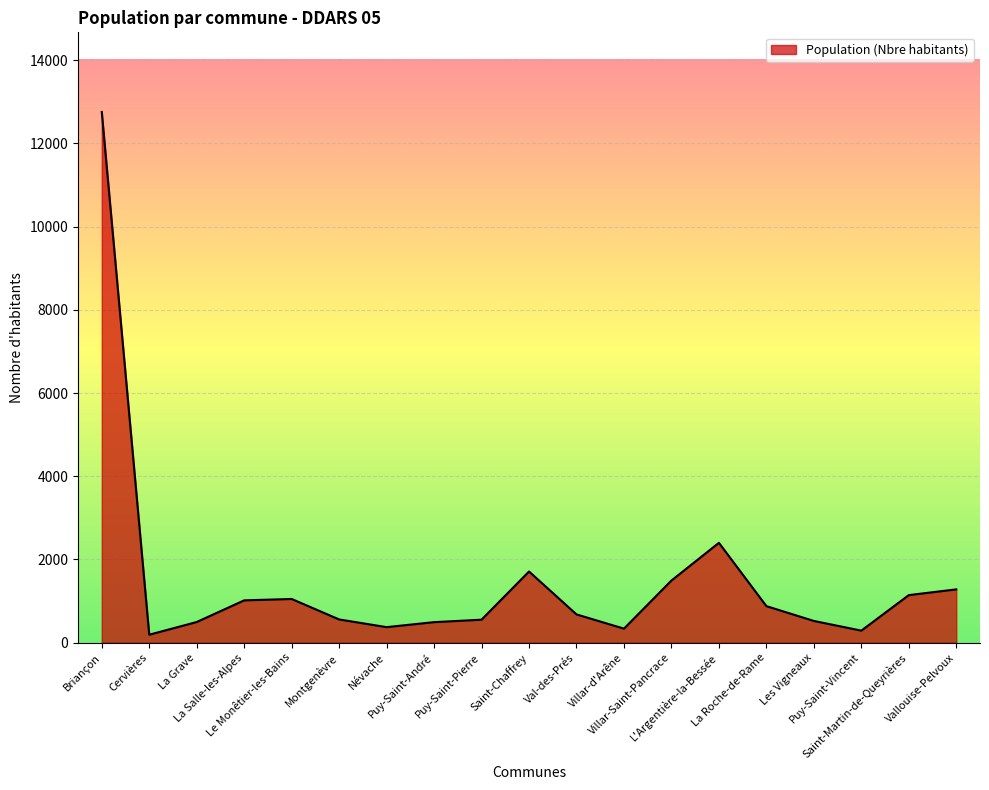

Count the number of categories in the chart.

19